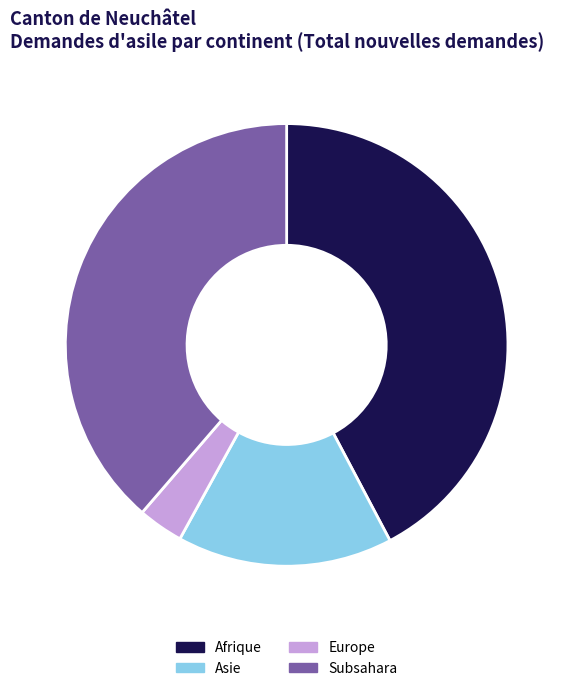

Do Europe and Subsahara together represent more than half of the pie?

No